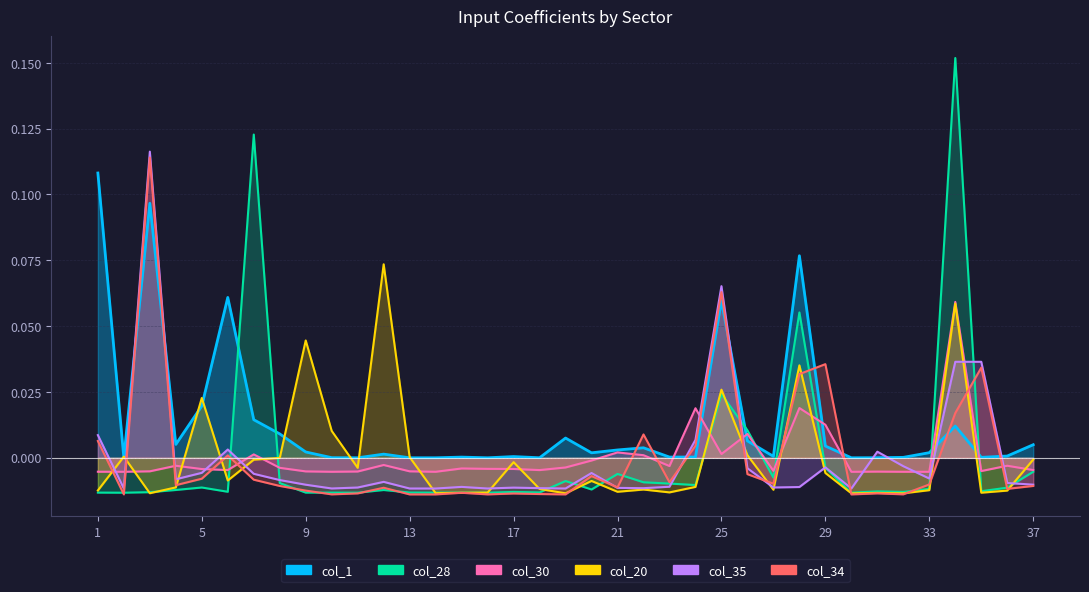

True or false: col_35_line has a value of -0.0 at 5.

False